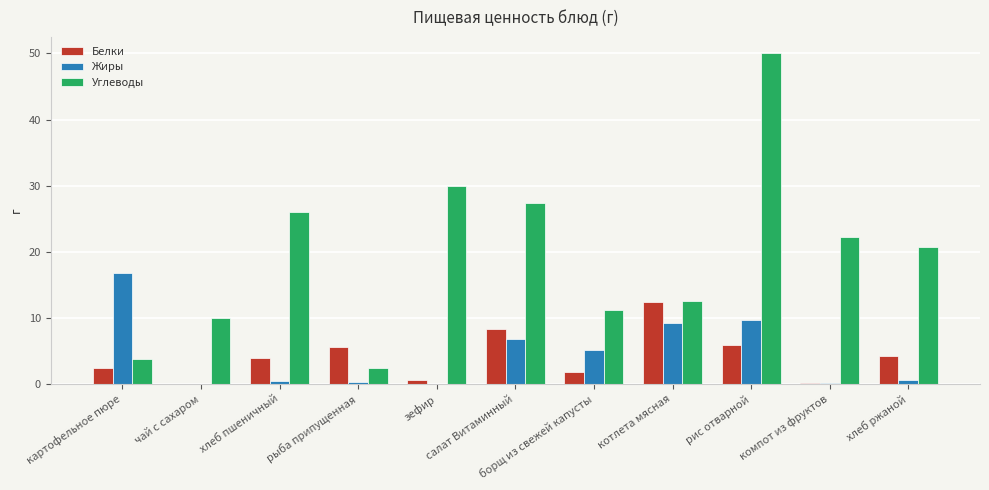

What is the difference between the Жиры values at рис отварной and борщ из свежей капусты?

4.6